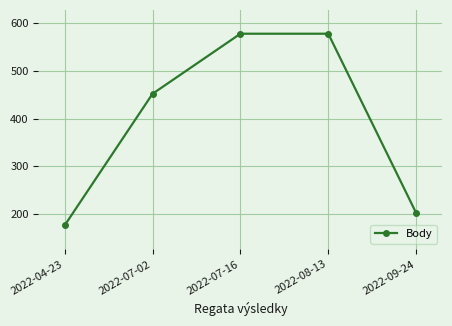

Reading left to right, what are all the values shown in this chart?

176	452	578	578	202